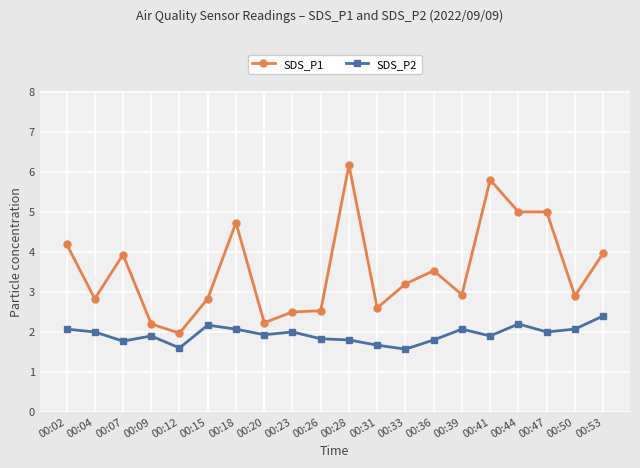

True or false: SDS_P2 has more than 0 interior local peaks.

True